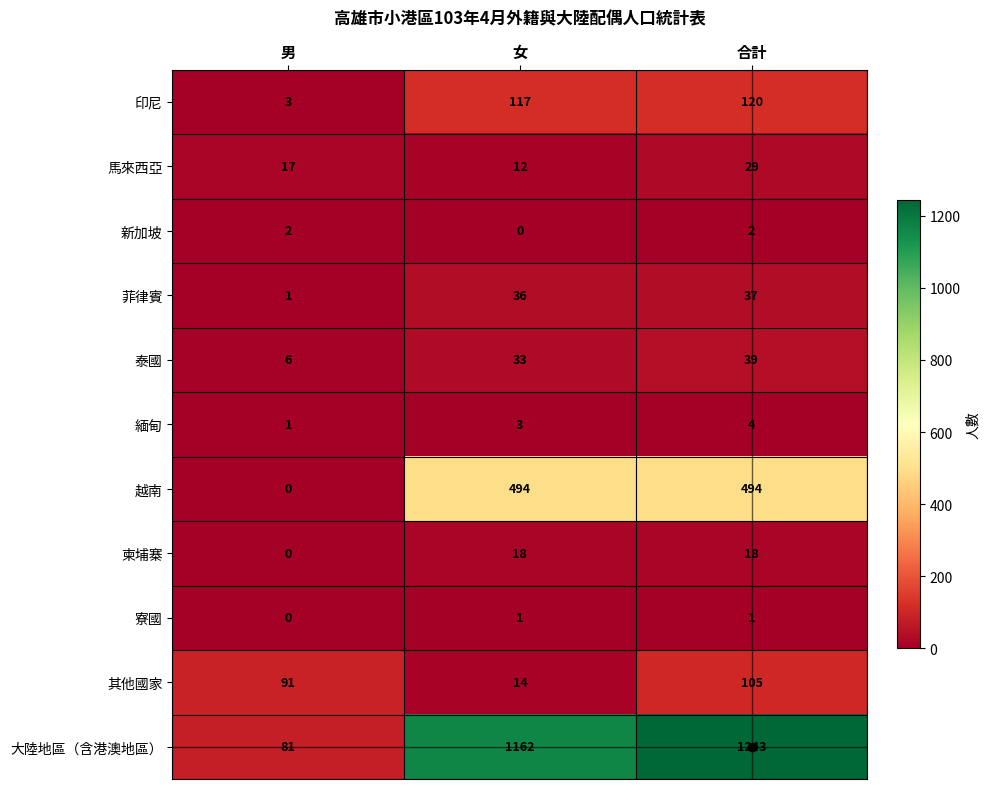

Count the 新加坡 values in the range 0 to 2.

3